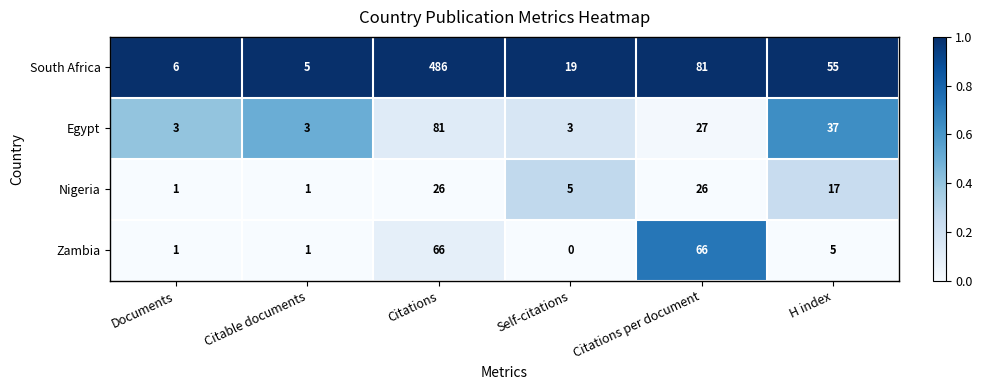

How many series are shown in this chart?

4